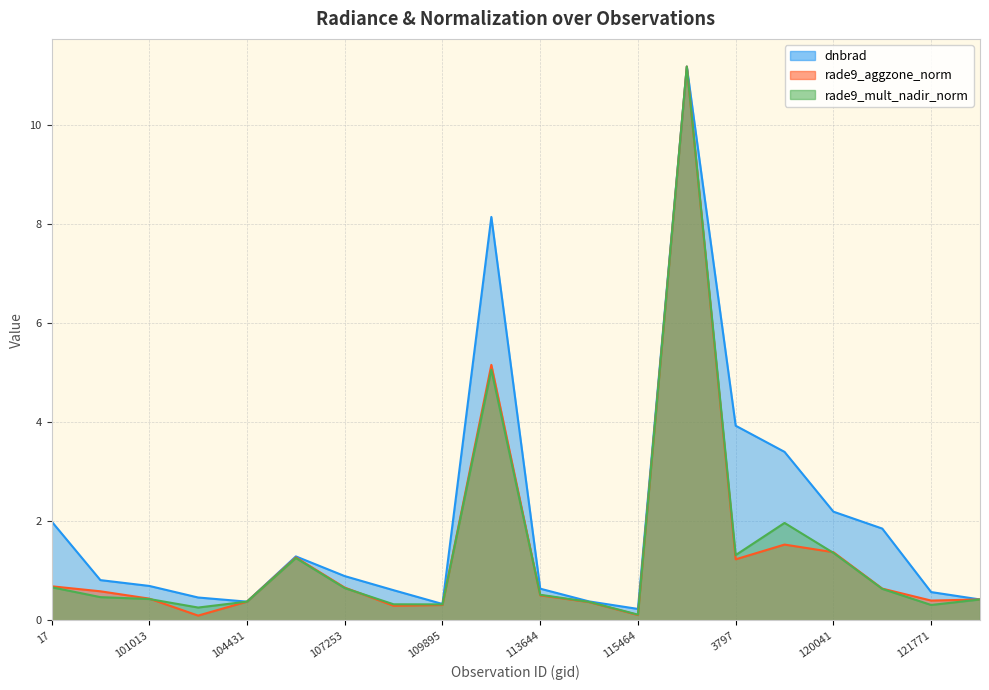

List the series in order of their peak value, highest first.

dnbrad, rade9_aggzone_norm, rade9_mult_nadir_norm